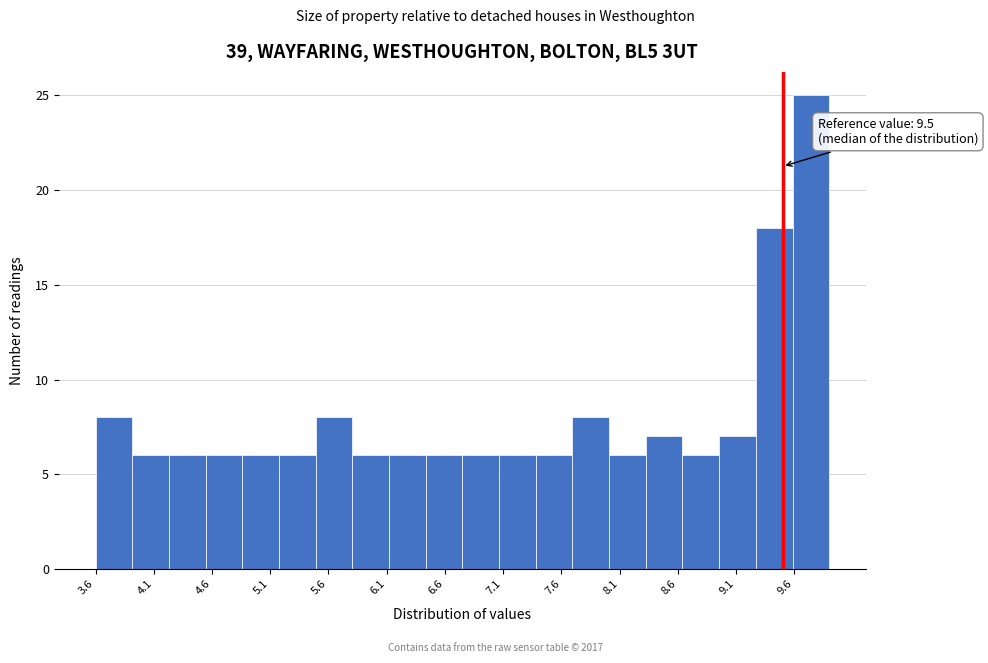

Over which range of the x-axis is the bar tallest?

9.585 to 9.900